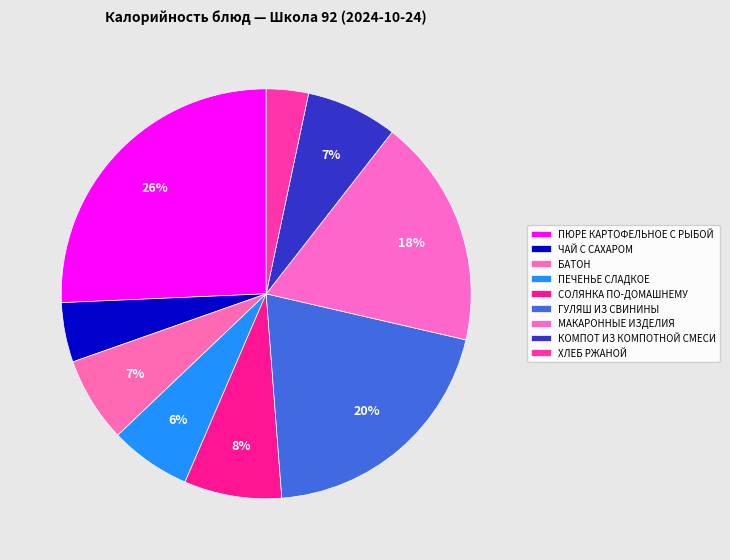

How many slices are in this pie chart?

9